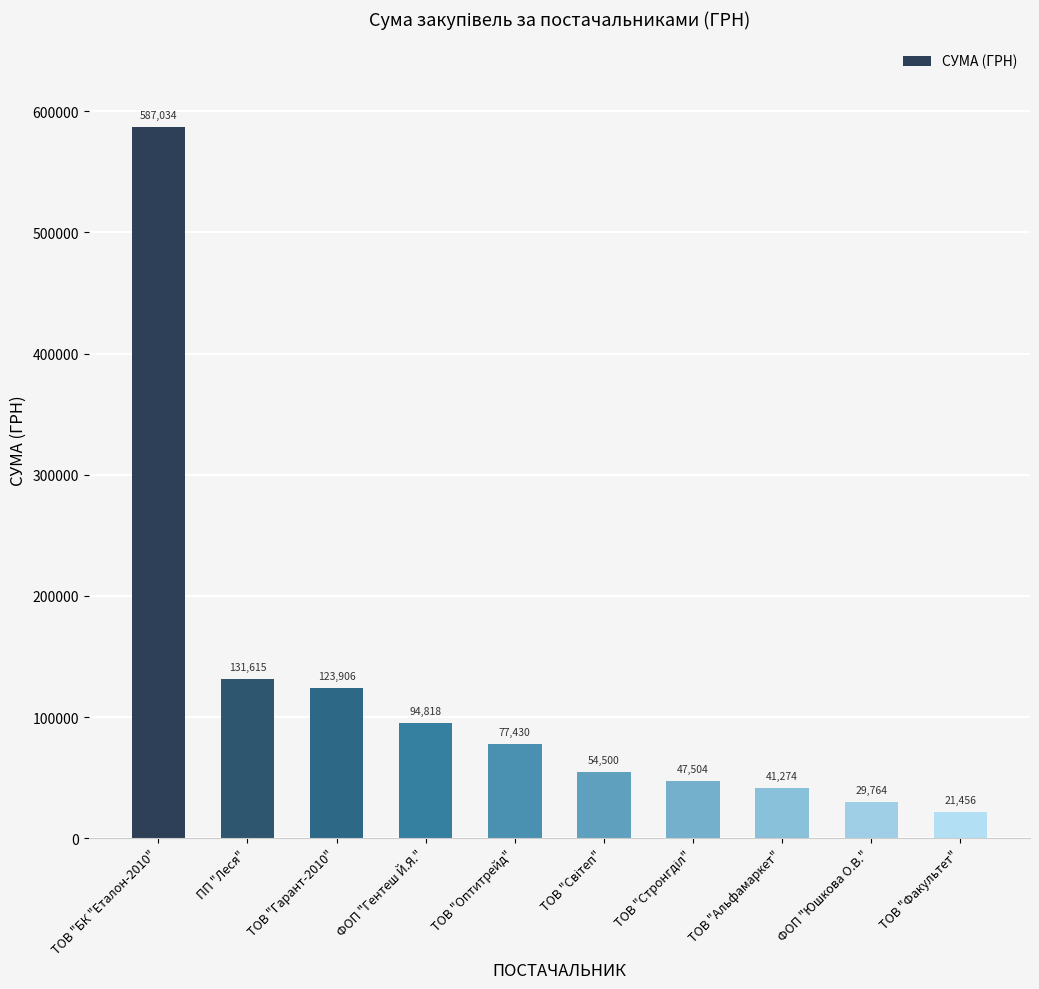

Is it true that the value at ТОВ "Оптитрейд" is 77430.0?

True